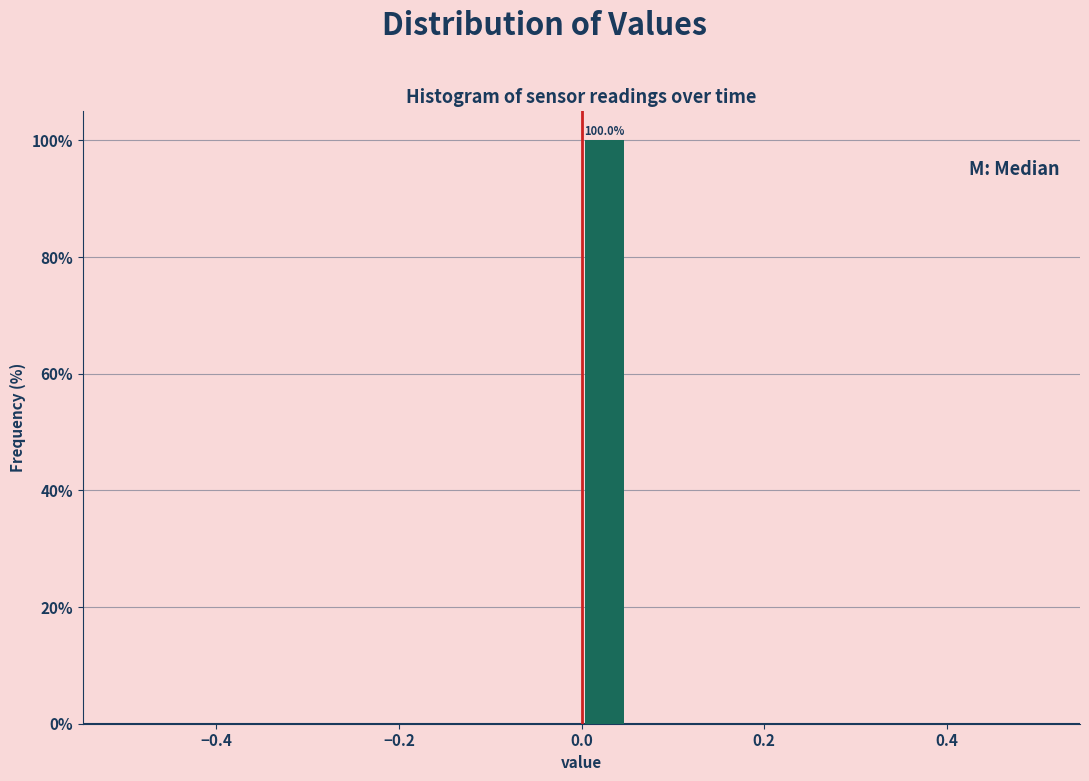

Around what value on the x-axis is the tallest bar? Give the approximate position of its centre, as read against the axis.

0.02